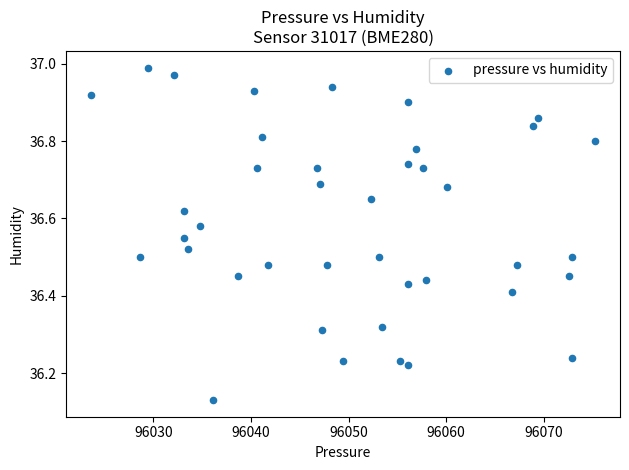

What is the range of X values (max minus min)?

51.6